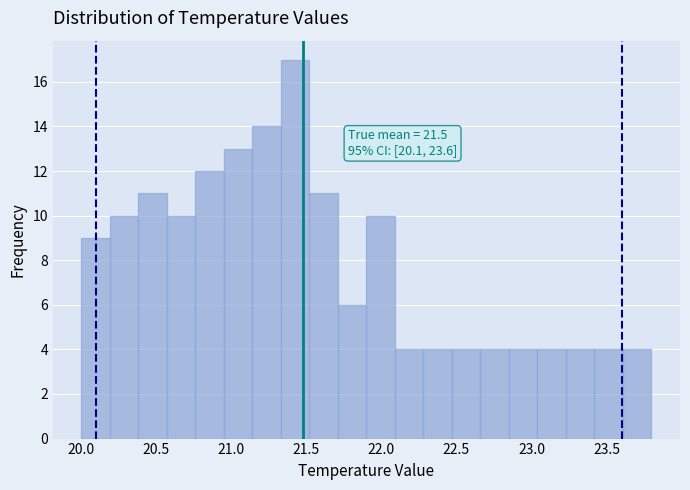

Read against the x-axis, roughly where is the centre of the tallest bar?

21.45